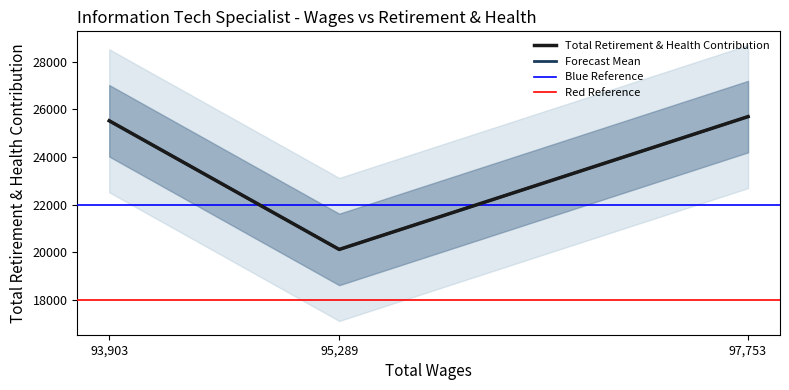

The value at 97753.0 is 25699. True or false?

True